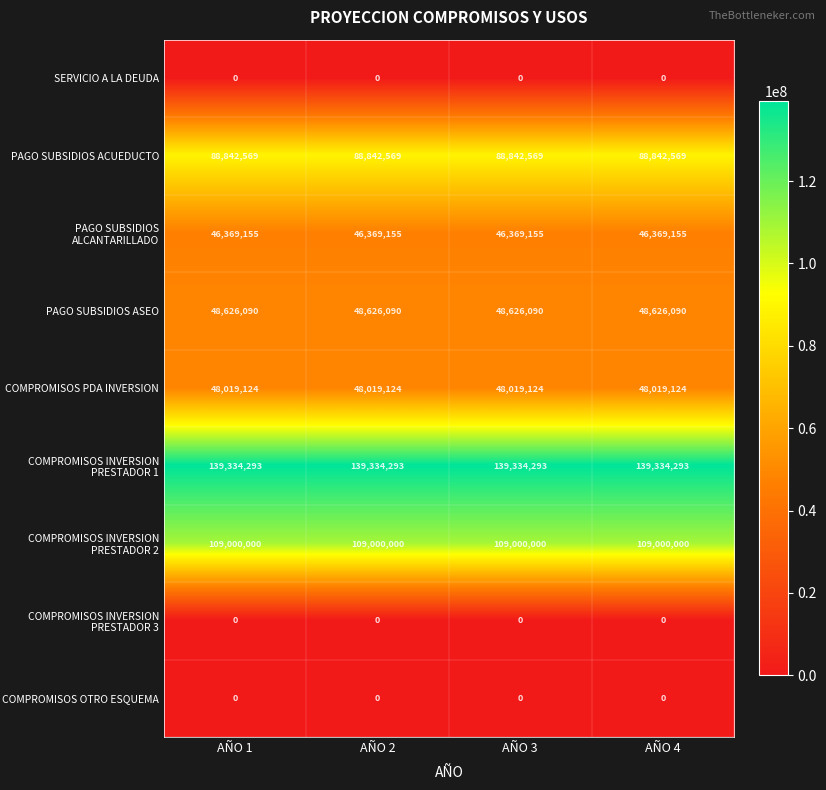

What is the minimum value for PAGO SUBSIDIOS ACUEDUCTO?

88842569